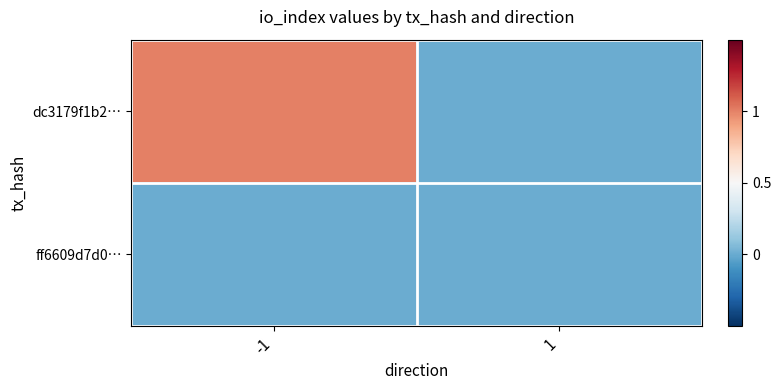

Which category has the lowest value across all series?

1